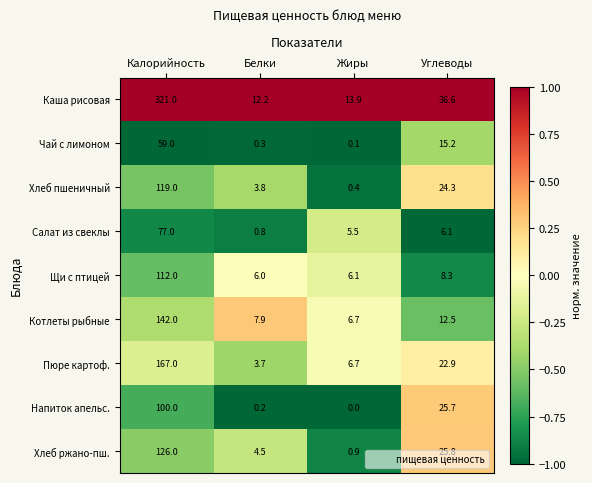

At which category is the sum across all series the highest?

Калорийность